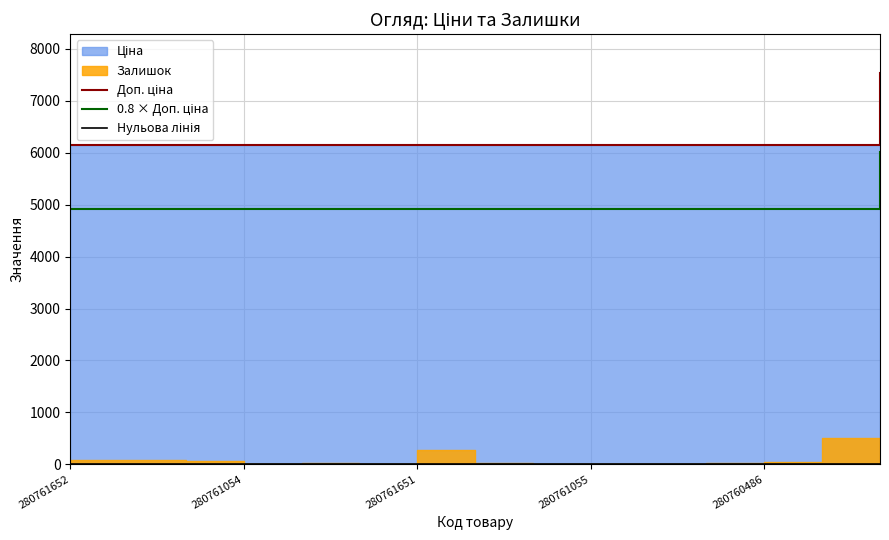

At which label does 0.8 × Доп. ціна reach its minimum?

280761652